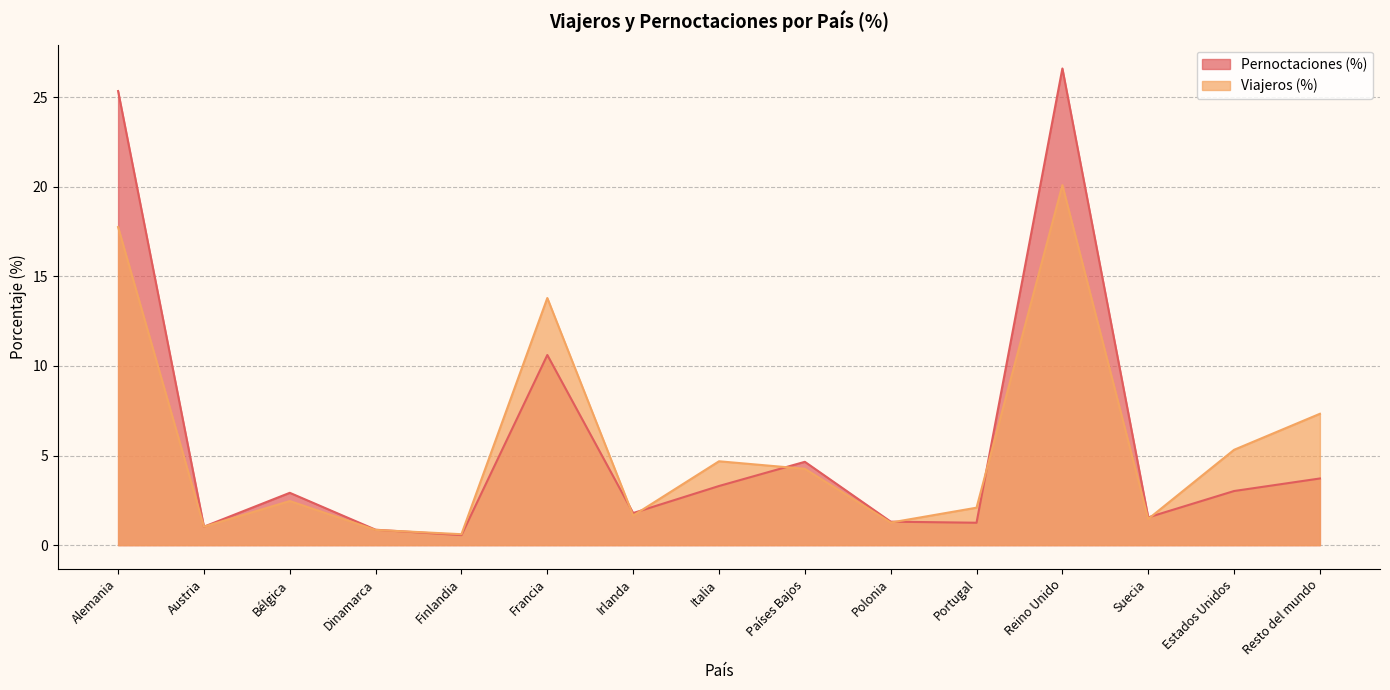

What is the greatest value displayed?

26.6